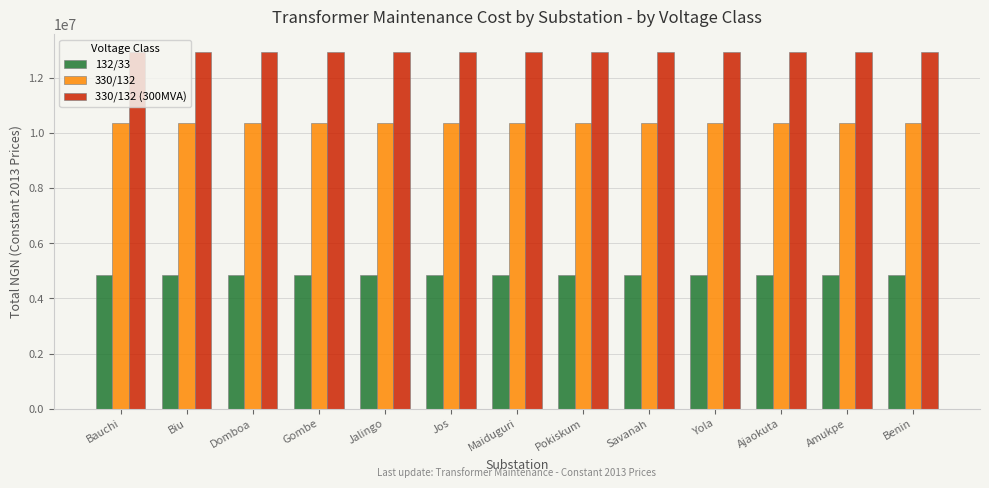

What is the smallest value displayed?

4864632.7